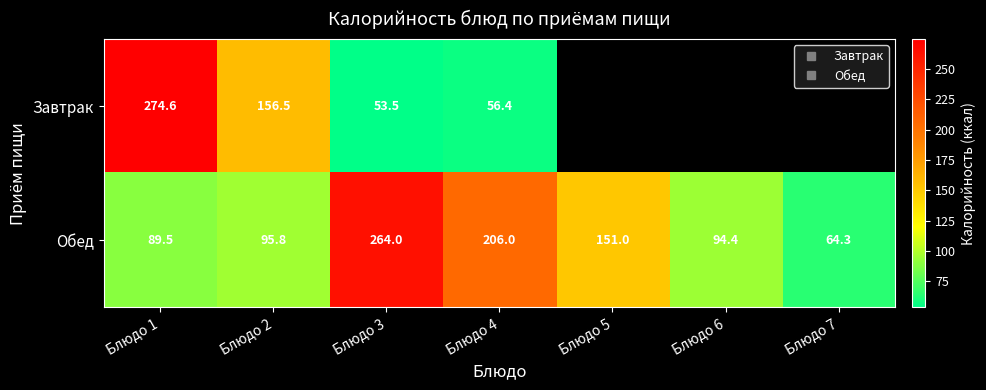

Which label corresponds to the largest value in the chart?

Блюдо 1